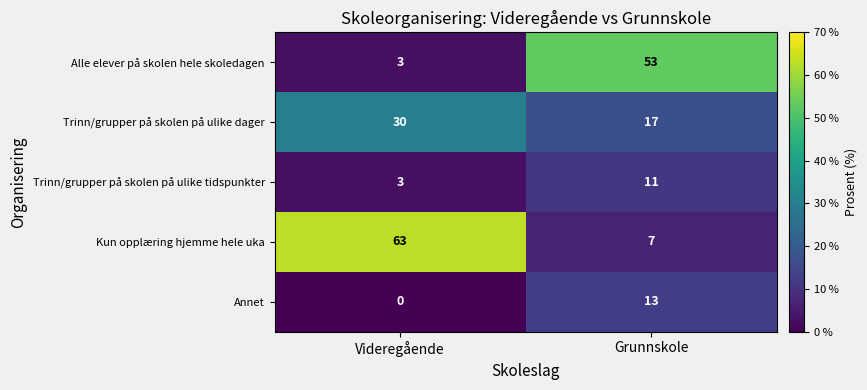

At which label is Alle elever på skolen hele skoledagen closest to 28?

Videregående